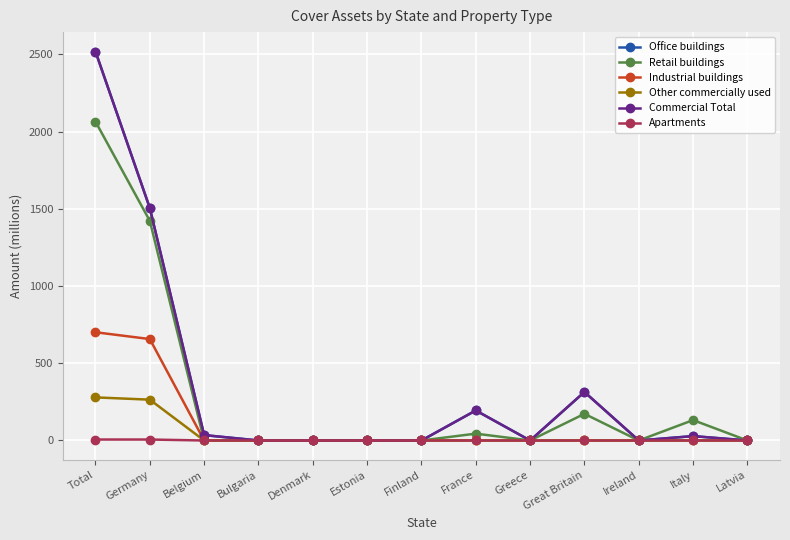

Reading left to right, extract all data points from this chart.

Office buildings: 2517.6	1504.5	34.9	0.0	0.0	0.0	0.0	194.4	0.0	314.0	0.0	28.4	0.0
Retail buildings: 2064.3	1421.5	0.0	0.0	0.0	0.0	0.0	44.3	0.0	172.6	0.0	132.0	0.0
Industrial buildings: 700.7	656.6	0.0	0.0	0.0	0.0	0.0	0.0	0.0	0.0	0.0	0.0	0.0
Other commercially used: 279.0	264.3	0.0	0.0	0.0	0.0	0.0	0.0	0.0	0.0	0.0	0.0	0.0
Commercial Total: 2517.6	1504.5	34.9	0.0	0.0	0.0	0.0	194.4	0.0	314.0	0.0	28.4	0.0
Apartments: 6.2	6.2	0.0	0.0	0.0	0.0	0.0	0.0	0.0	0.0	0.0	0.0	0.0